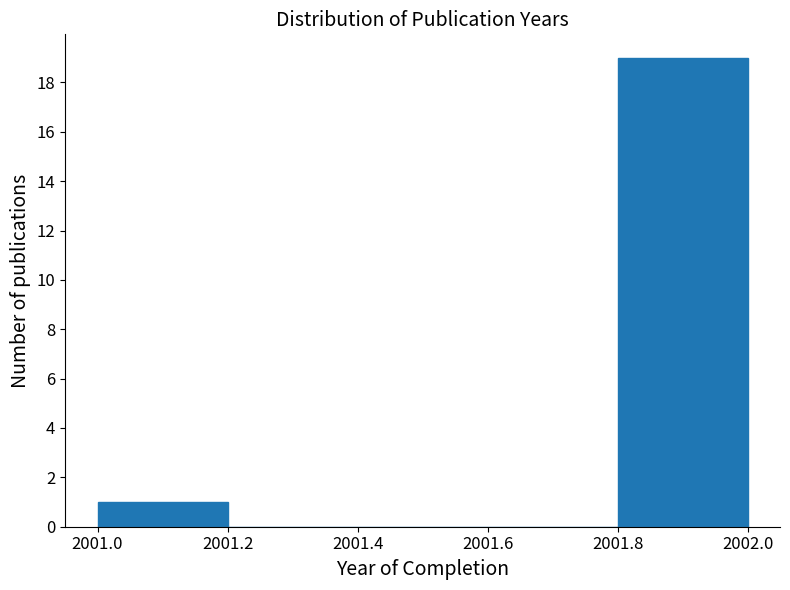

Which range on the x-axis has the tallest bar?

2001.8 to 2002.0